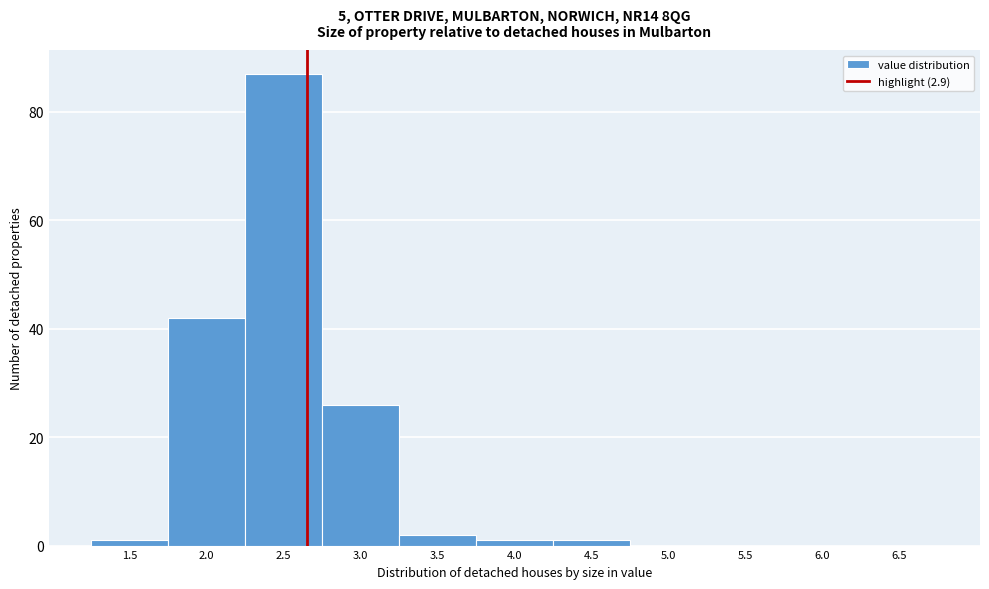

Reading right to left, extract all data points from this chart.

6.5=0	6.0=0	5.5=0	5.0=0	4.5=1	4.0=1	3.5=2	3.0=26	2.5=87	2.0=42	1.5=1